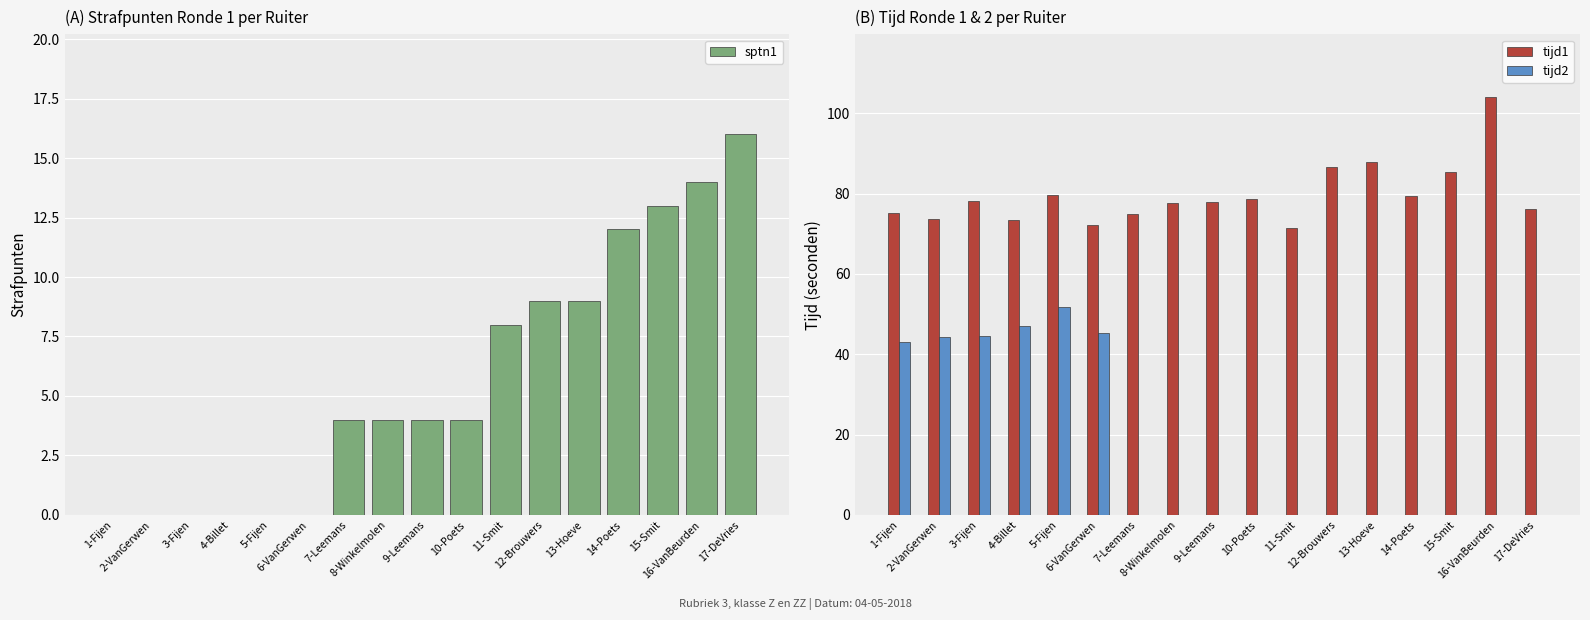

What is the difference between the second highest and minimum values in the tijd2 series?

47.1